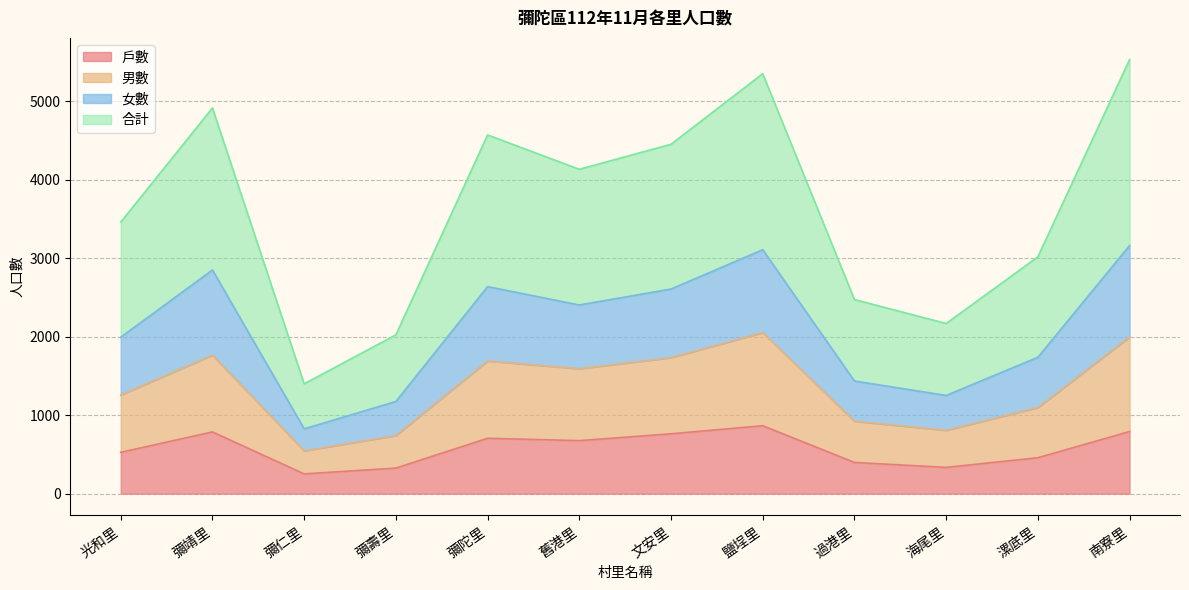

True or false: 女數 has more than 0 points higher than both neighbors.

True